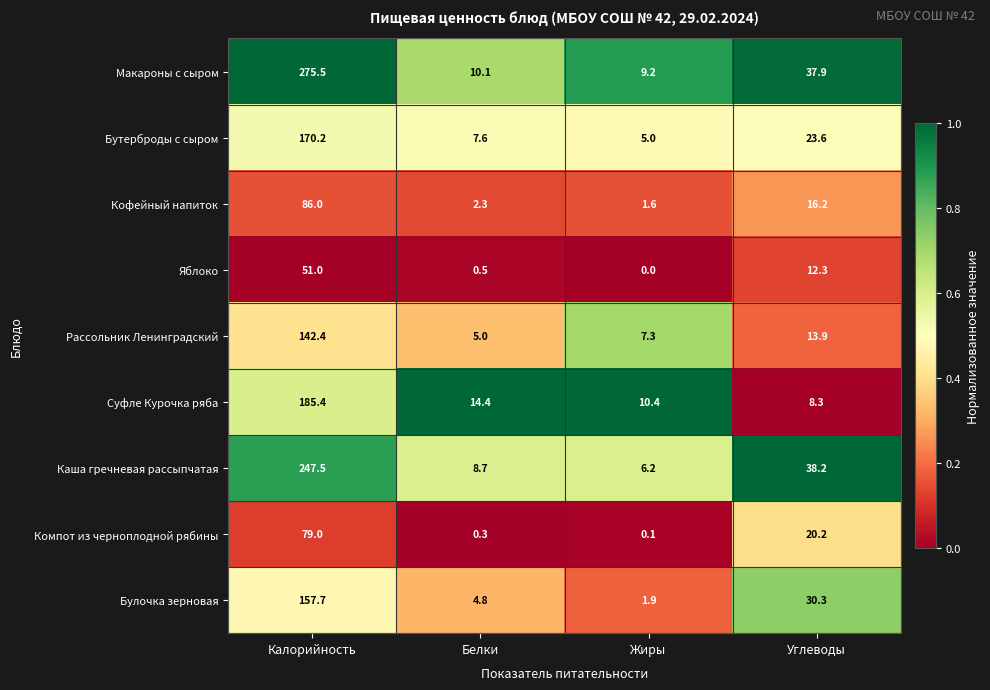

What is the greatest value displayed?

275.5